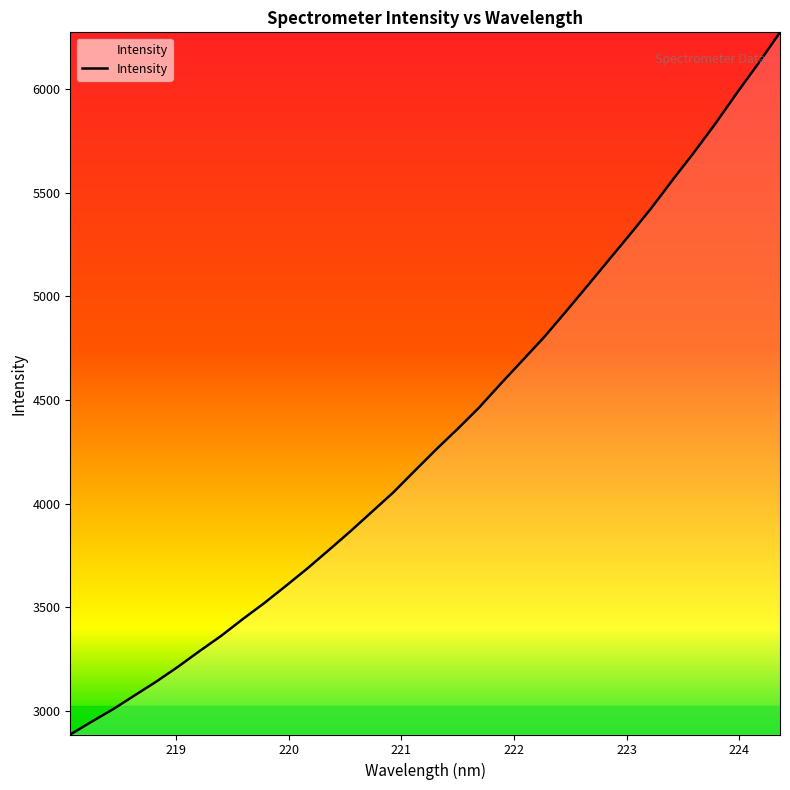

What is the greatest value displayed?

6273.4